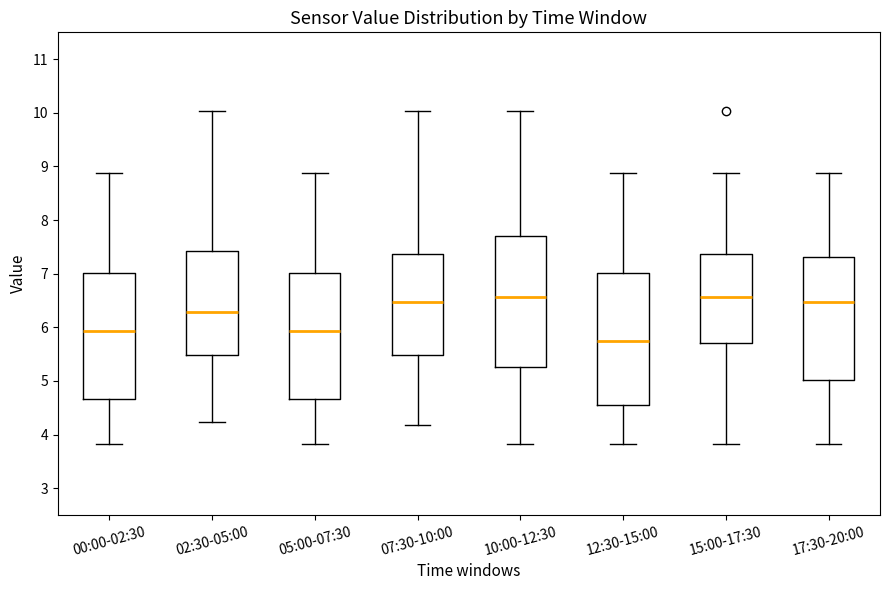

Reading left to right, transcribe this box plot: for each box, give where its median line is, the range the box spans, and where its two whiskers end, as read against the y-axis. The values are not printed on the chart, so give them approximately, as read against the axis.

00:00-02:30: median 5.9, box 4.7 to 7.0, whiskers 3.8 to 8.9
02:30-05:00: median 6.3, box 5.5 to 7.4, whiskers 4.2 to 10.0
05:00-07:30: median 5.9, box 4.7 to 7.0, whiskers 3.8 to 8.9
07:30-10:00: median 6.5, box 5.5 to 7.4, whiskers 4.2 to 10.0
10:00-12:30: median 6.6, box 5.3 to 7.7, whiskers 3.8 to 10.0
12:30-15:00: median 5.7, box 4.6 to 7.0, whiskers 3.8 to 8.9
15:00-17:30: median 6.6, box 5.7 to 7.4, whiskers 3.8 to 8.9
17:30-20:00: median 6.5, box 5.0 to 7.3, whiskers 3.8 to 8.9